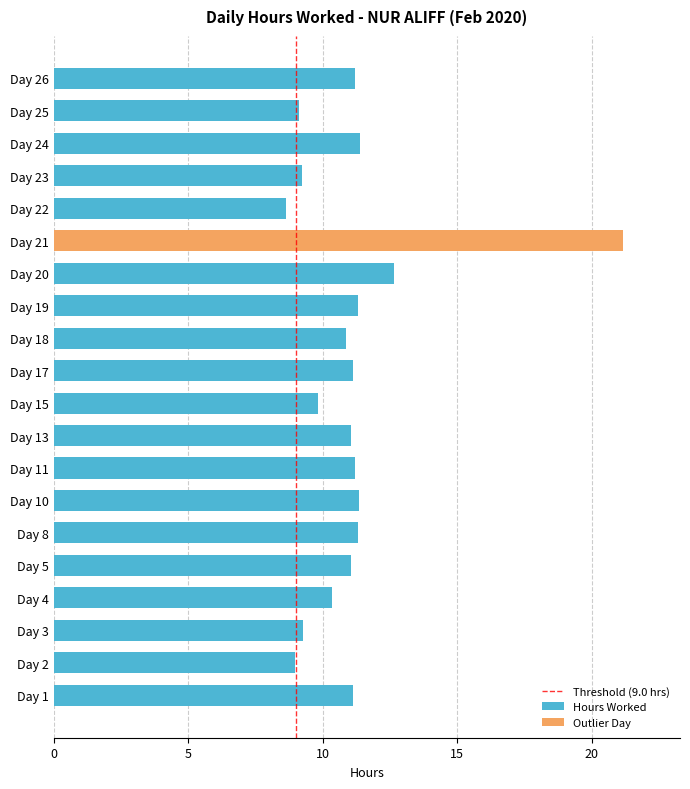

Reading left to right, what are all the values shown in this chart?

11.1	8.9	9.3	10.3	11.0	11.3	11.3	11.2	11.1	9.8	11.1	10.9	11.3	12.6	21.2	8.7	9.2	11.4	9.1	11.2